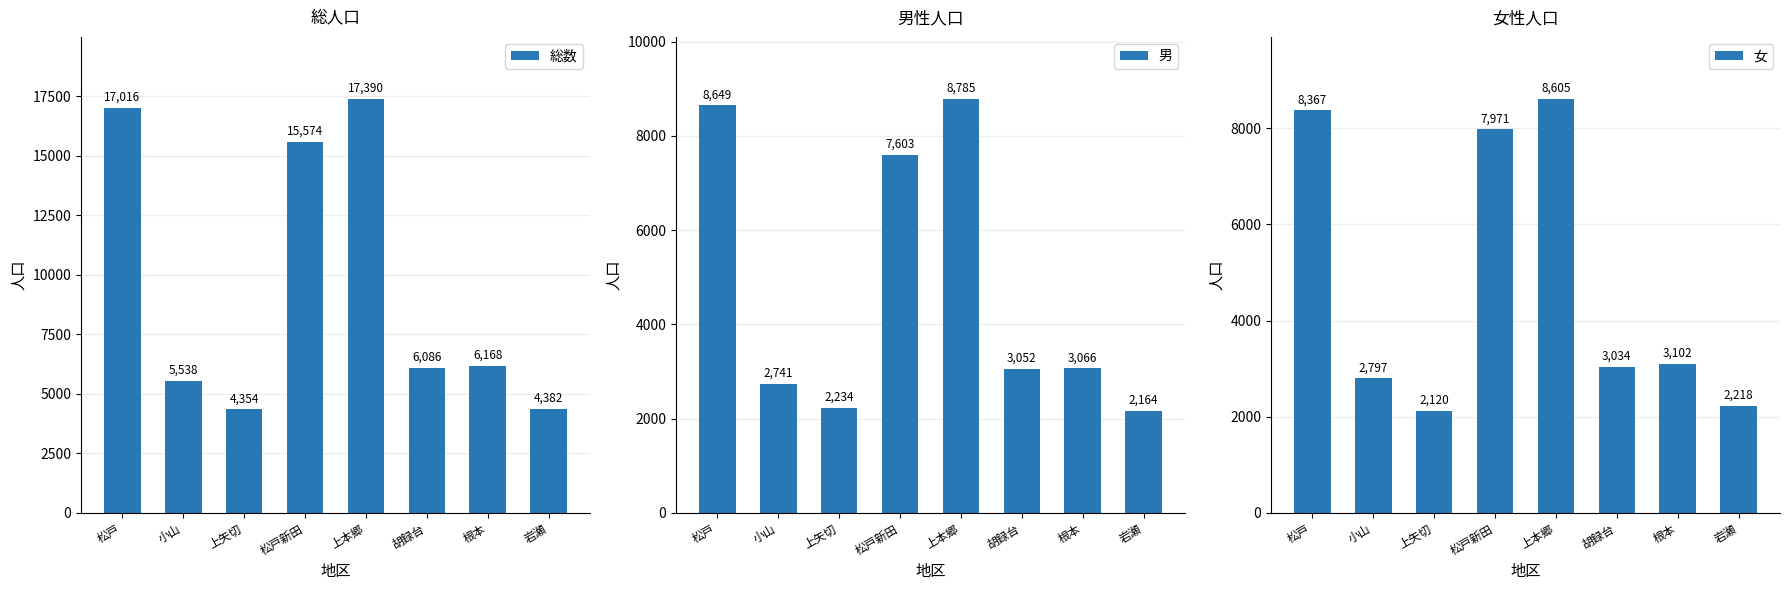

Count the number of data series in this chart.

3